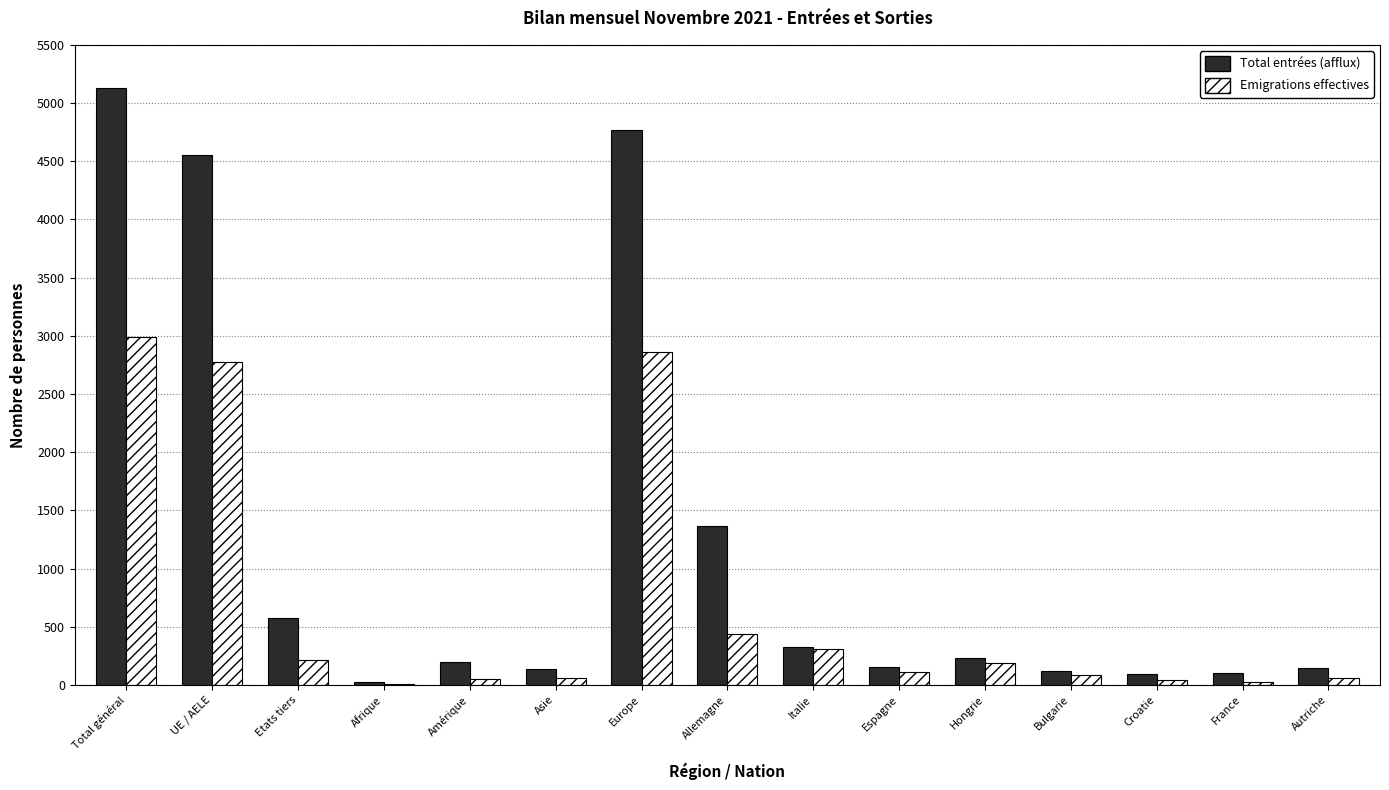

At which label does Emigrations effectives reach its peak?

Total général